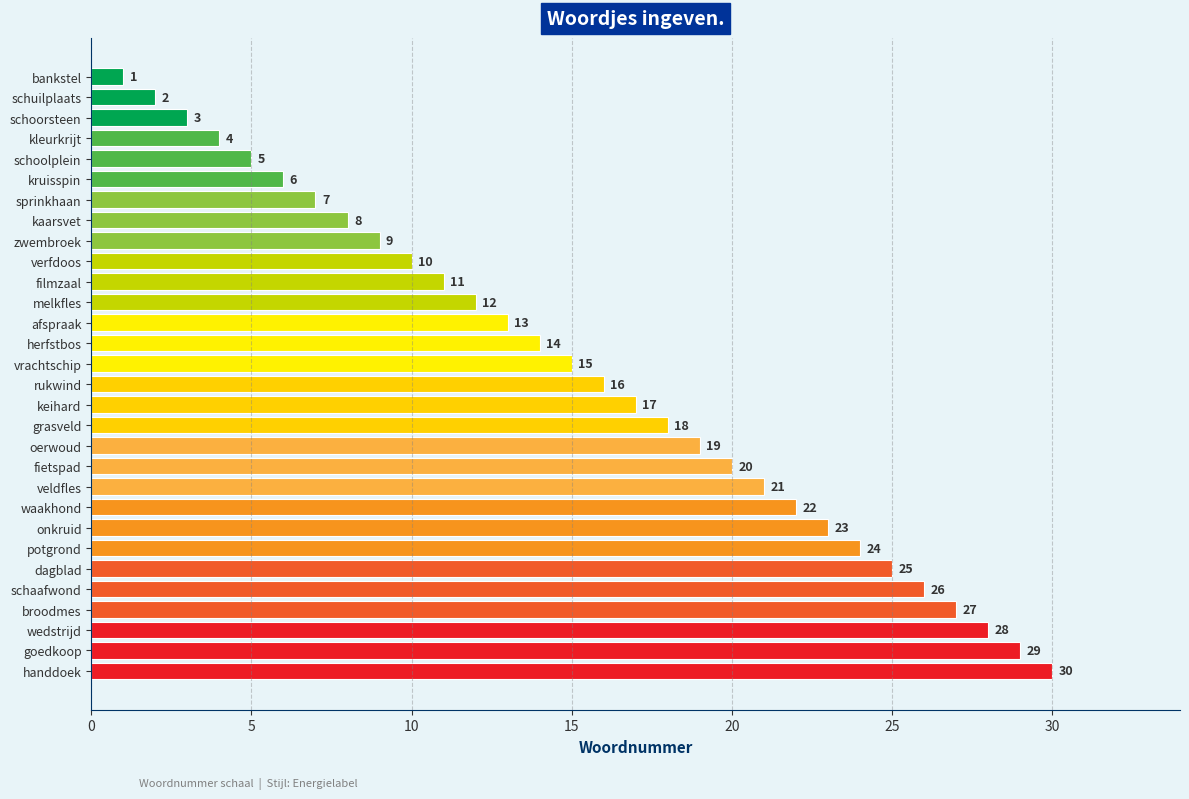

What is the greatest value displayed?

30